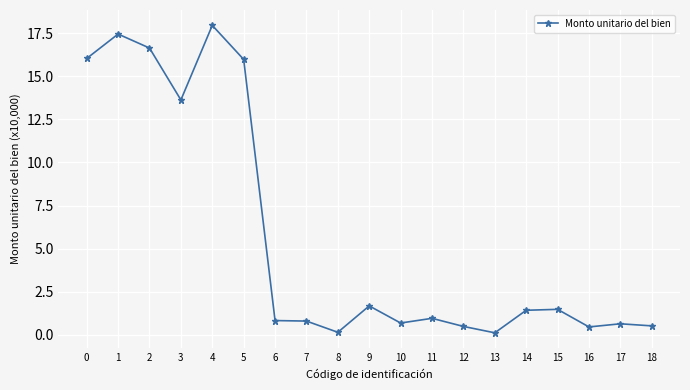

Where is the first local maximum?

1